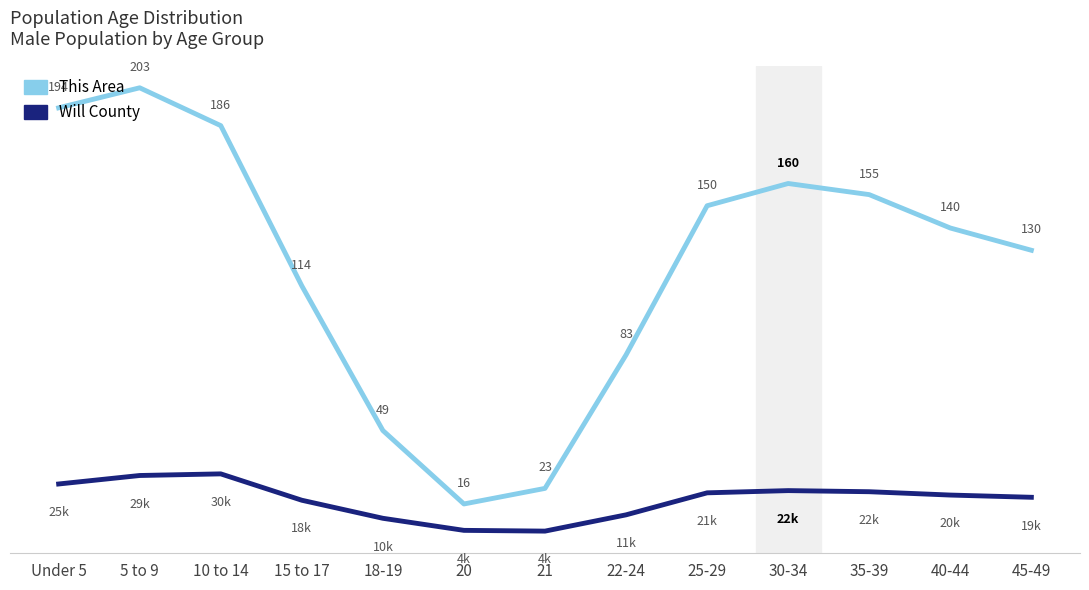

Where is the first local maximum for This Area?

5 to 9